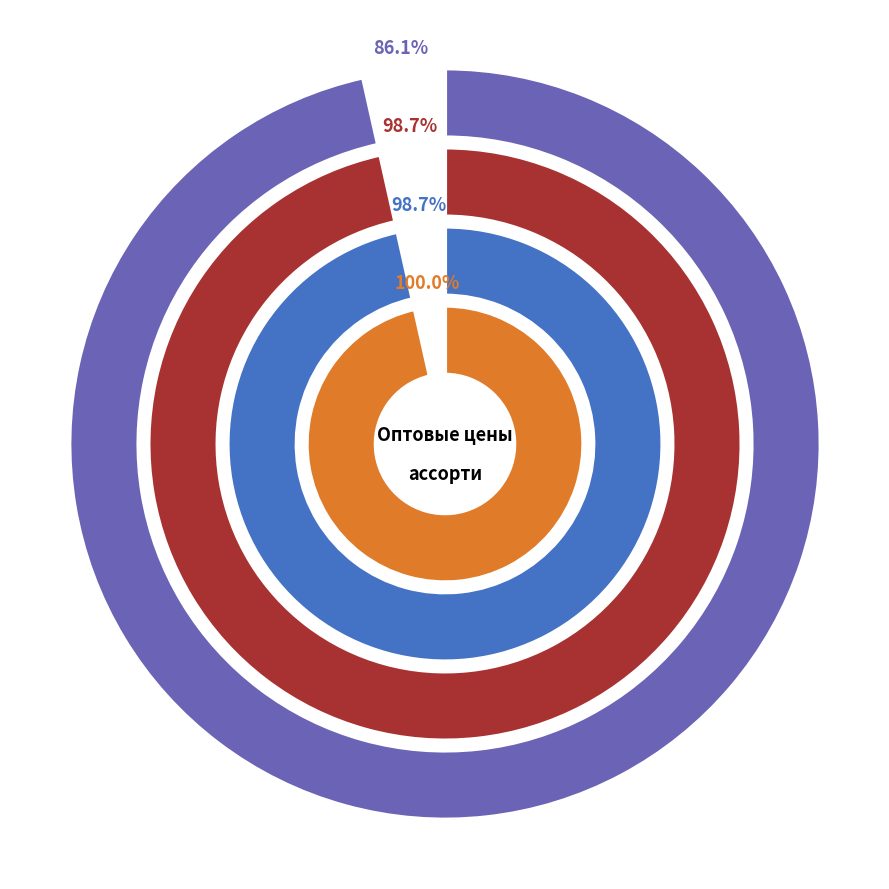

Does Маска Амина (для волос) represent more than half of the total?

No